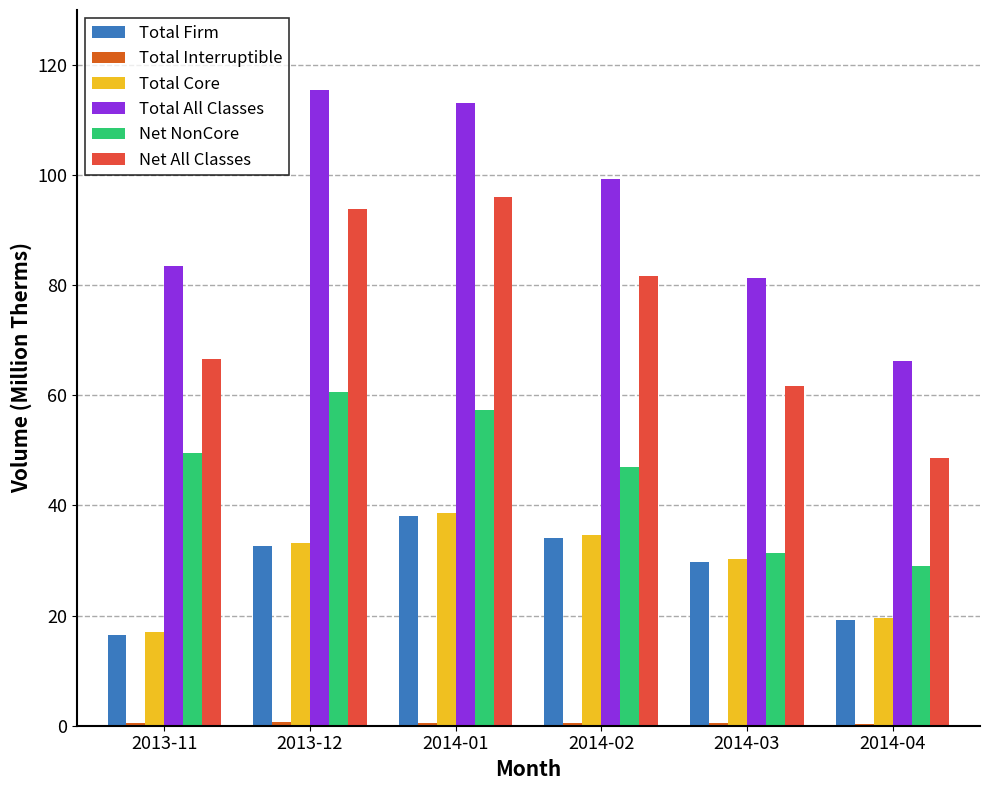

What is the sum of all Total All Classes values?

558.8